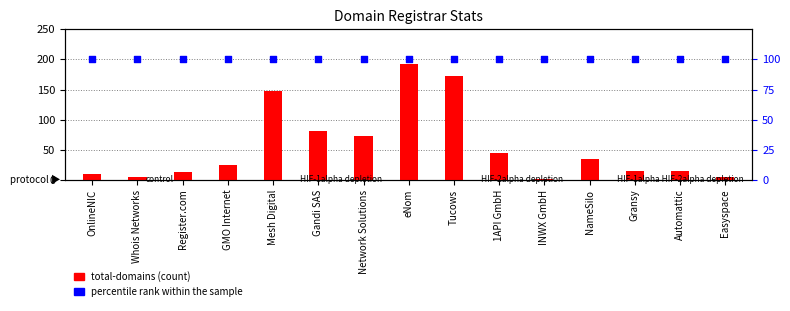

Which series reaches the minimum Y coordinate?

total-domains